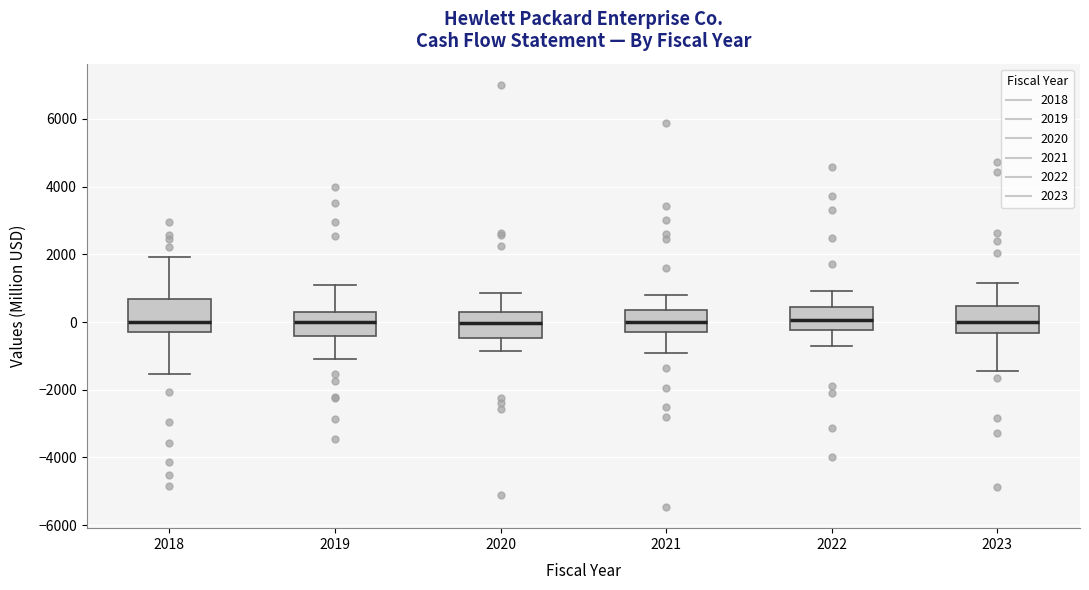

Where is the lower edge of the box at x = 2018 on the y-axis? The values are not printed on the chart, so give them approximately, as read against the axis.

-200